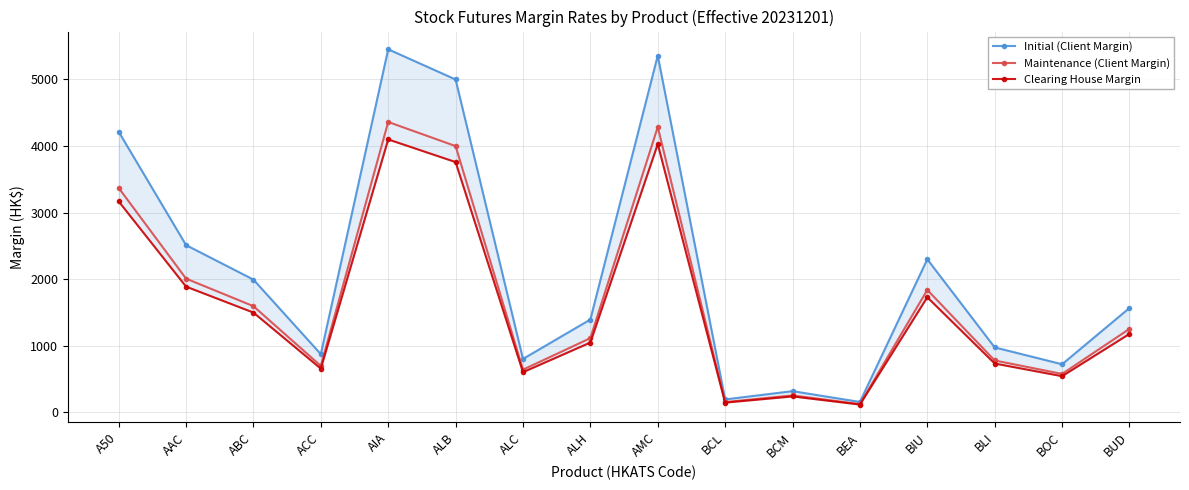

The Clearing House Margin series shows 937 at BOC. True or false?

False